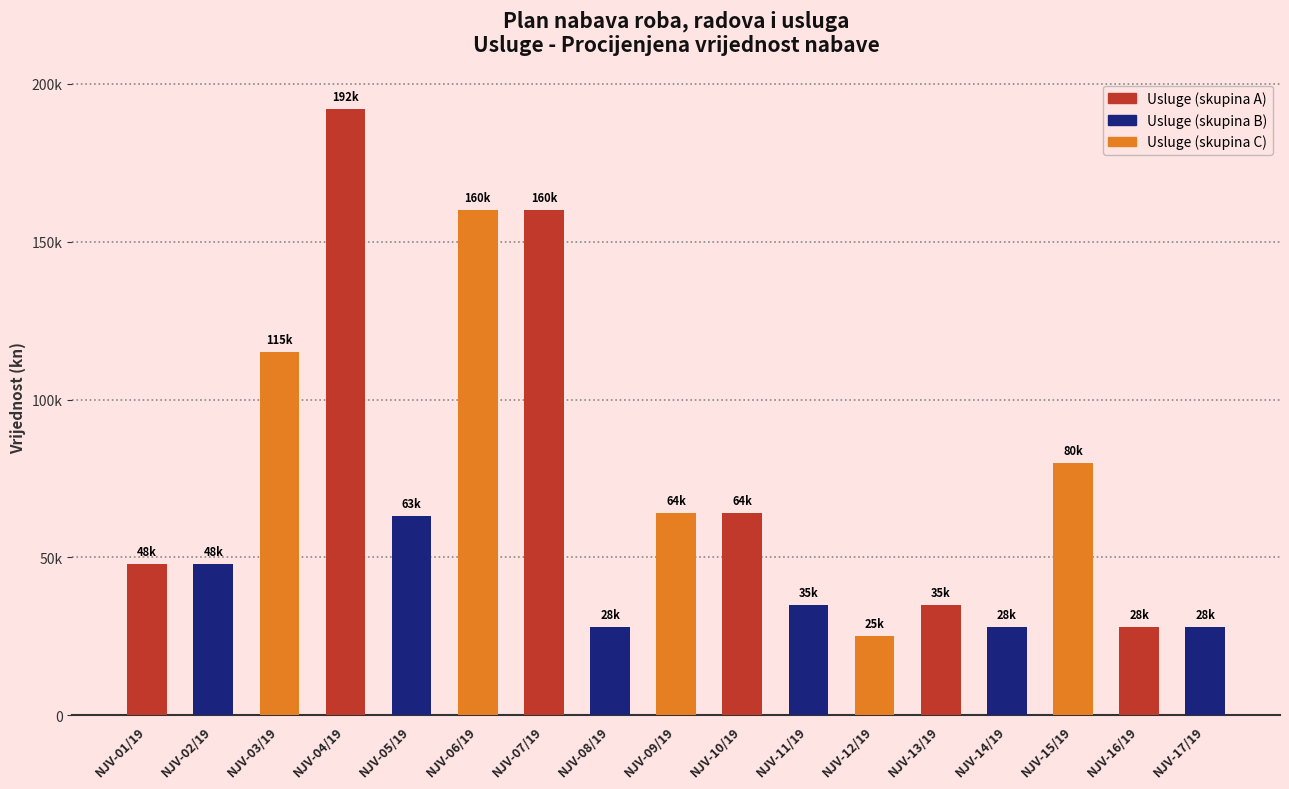

What is the difference between the maximum and minimum values?

167000